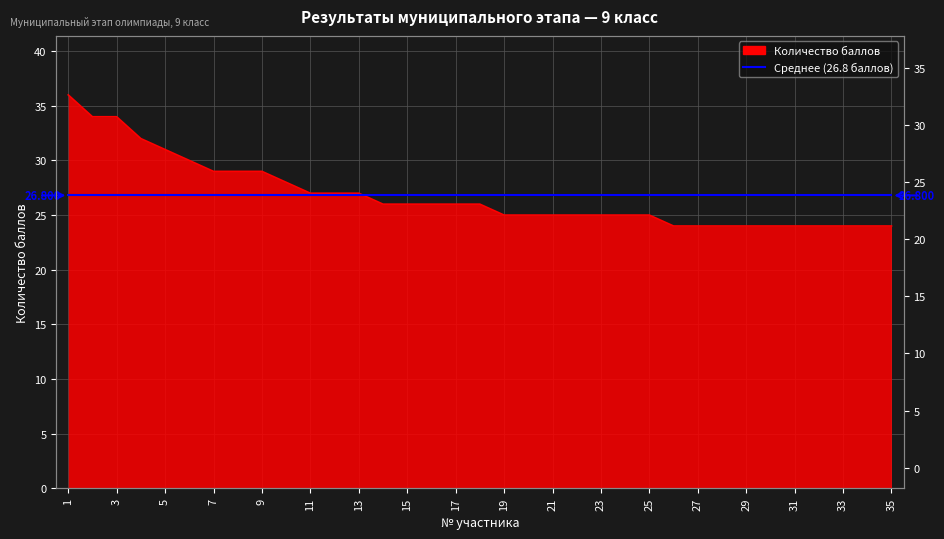

What is the minimum value shown in the chart?

24